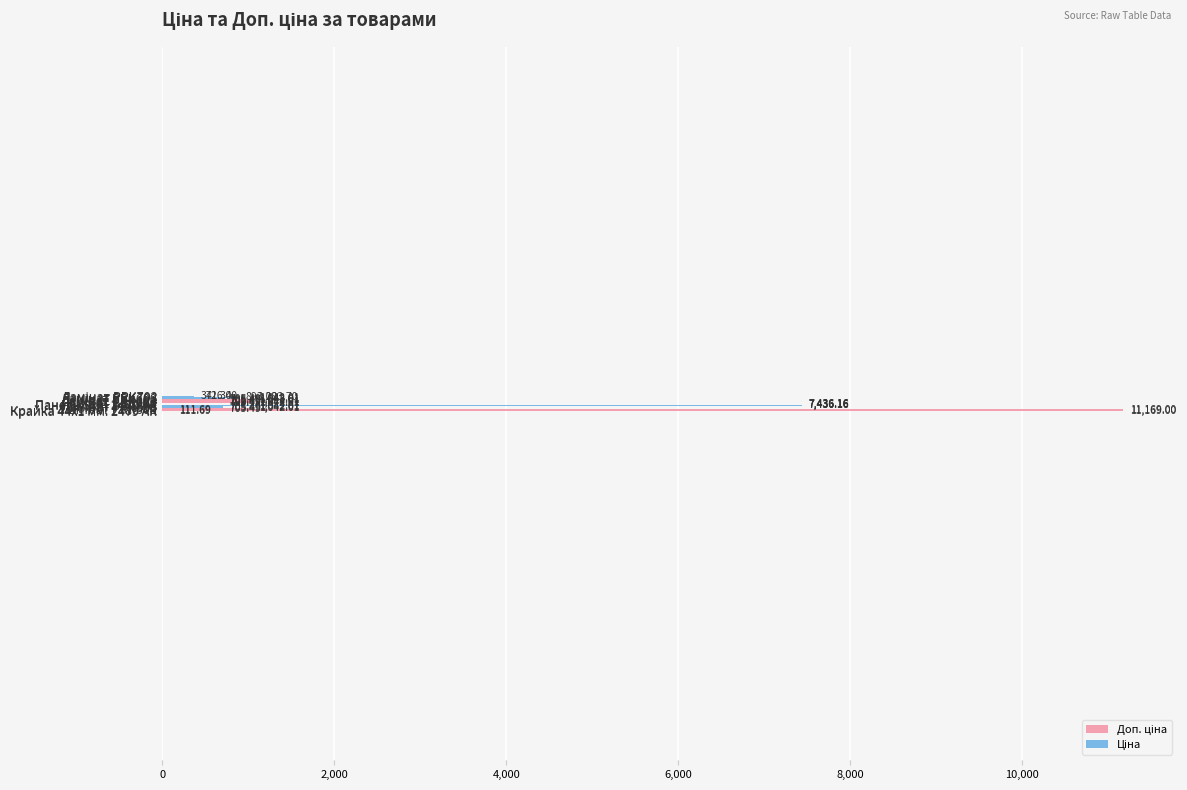

How many data points does each series have?

14